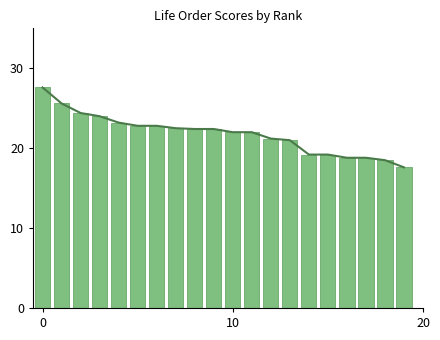

Reading right to left, what are all the values shown in this chart?

17.6	18.5	18.8	18.8	19.2	19.2	21.0	21.2	22.0	22.0	22.4	22.4	22.5	22.8	22.8	23.2	24.0	24.4	25.6	27.6